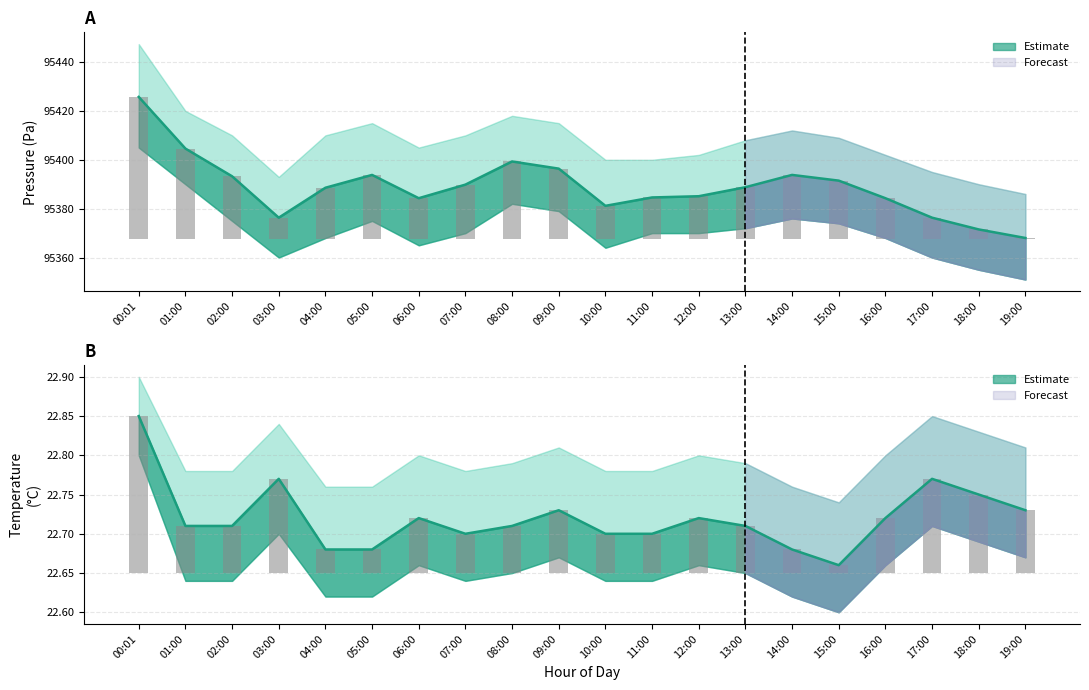

How many data points in pressure are above 95388?

11